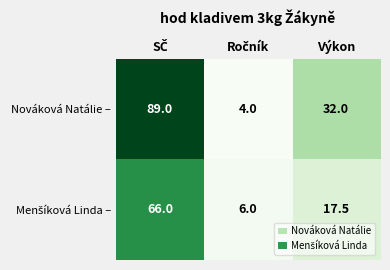

What is the smallest value displayed?

4.0